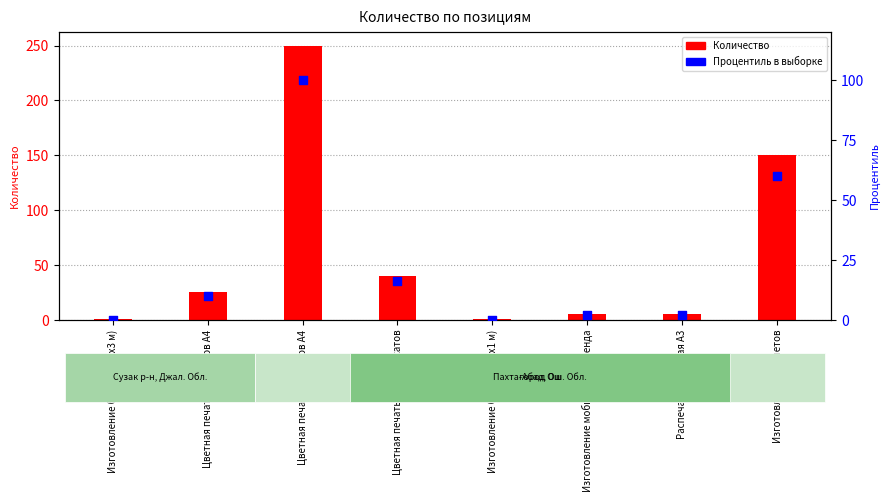

What is the total value across all series at Цветная печать постеров А4?

350